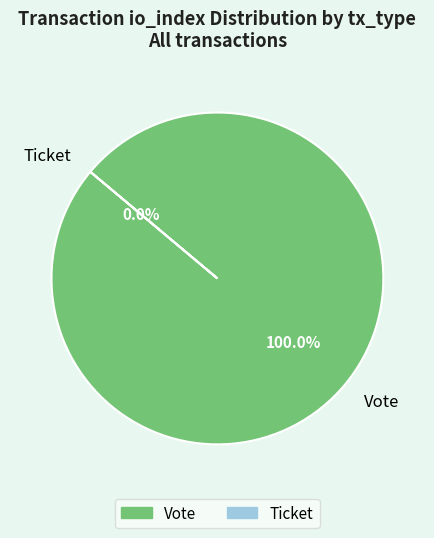

Is the sum of Ticket and Vote greater than half?

Yes